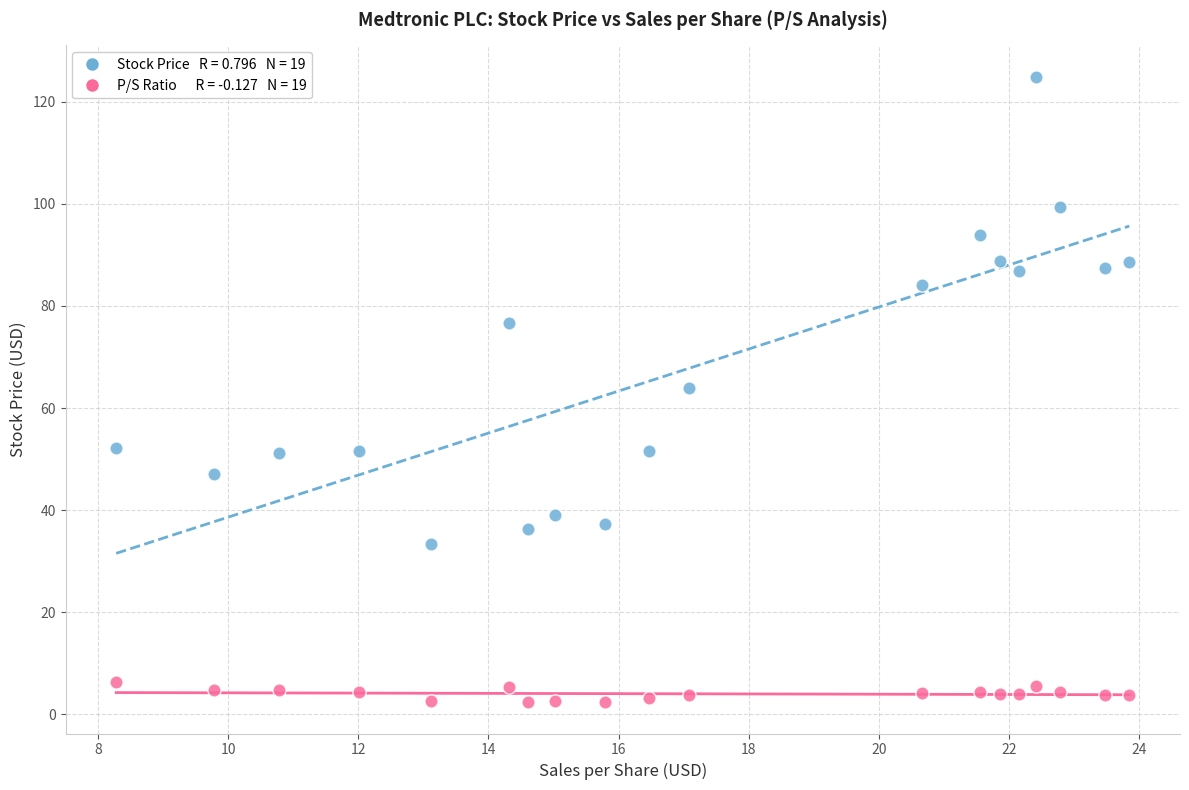

Across all data points, what is the range of Y values (max minus min)?

122.6